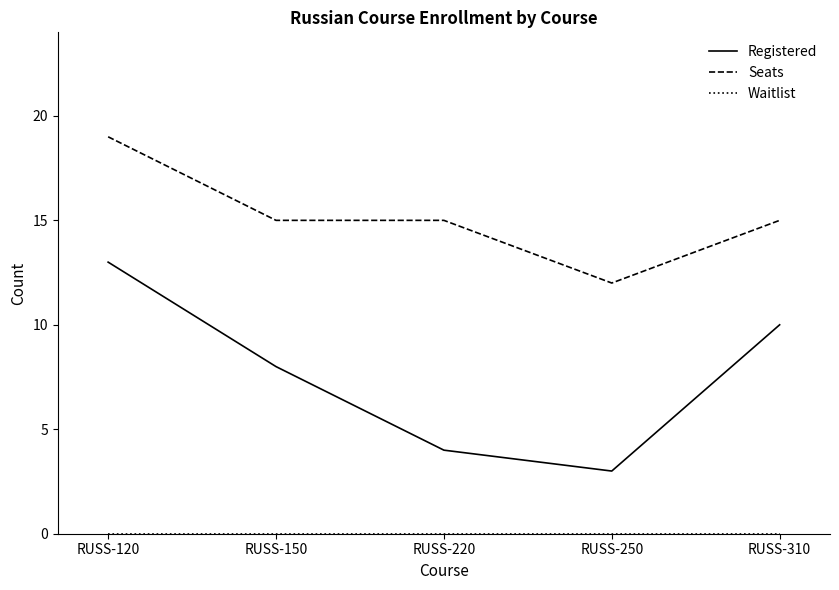

Where is Registered nearest to the value 8?

RUSS-150